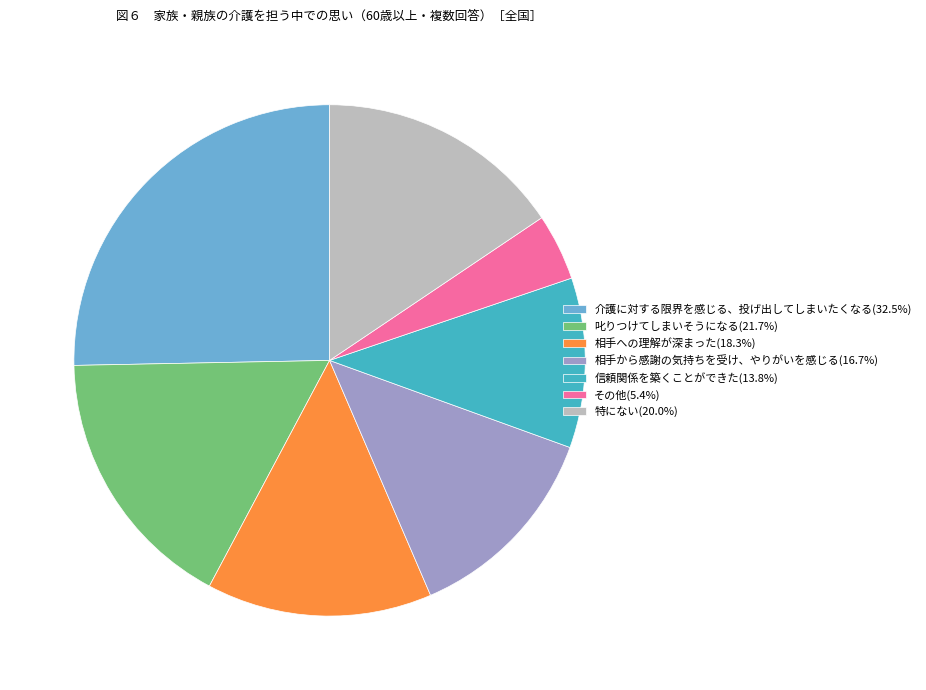

How many segments does this pie chart have?

7